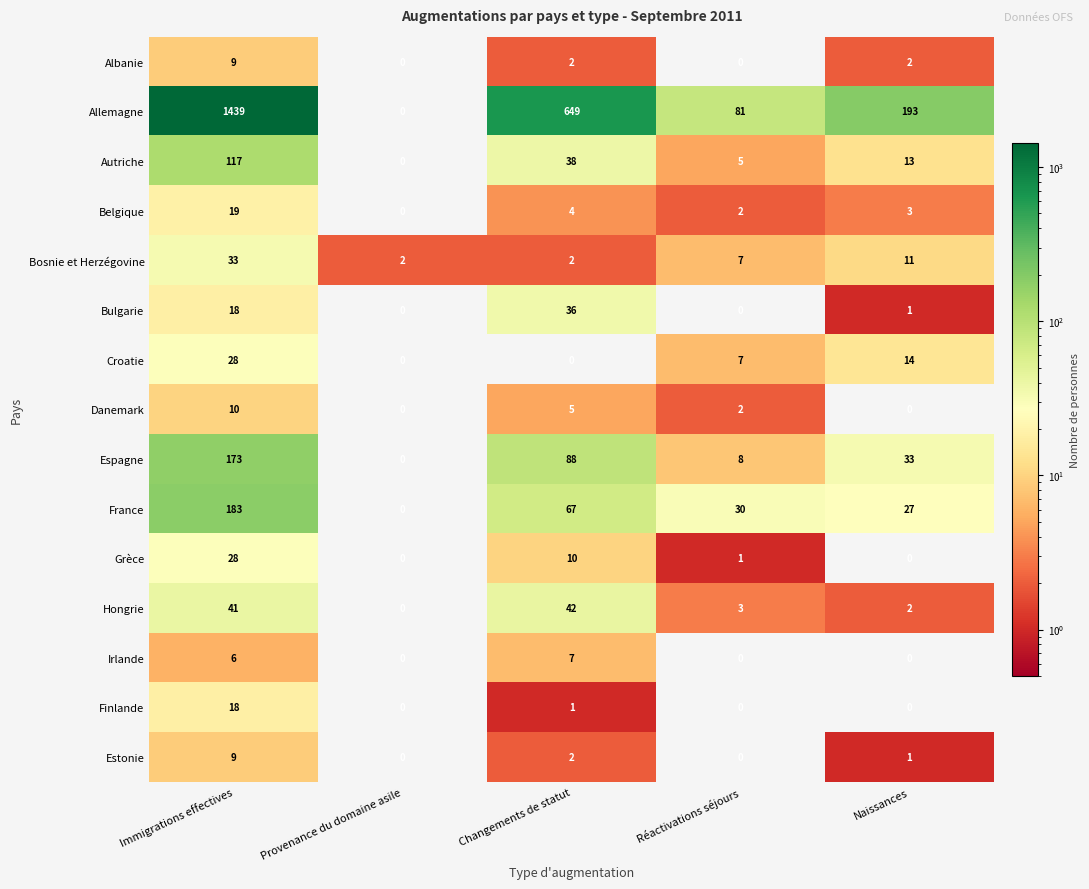

Which series has the largest range (max minus min)?

Allemagne